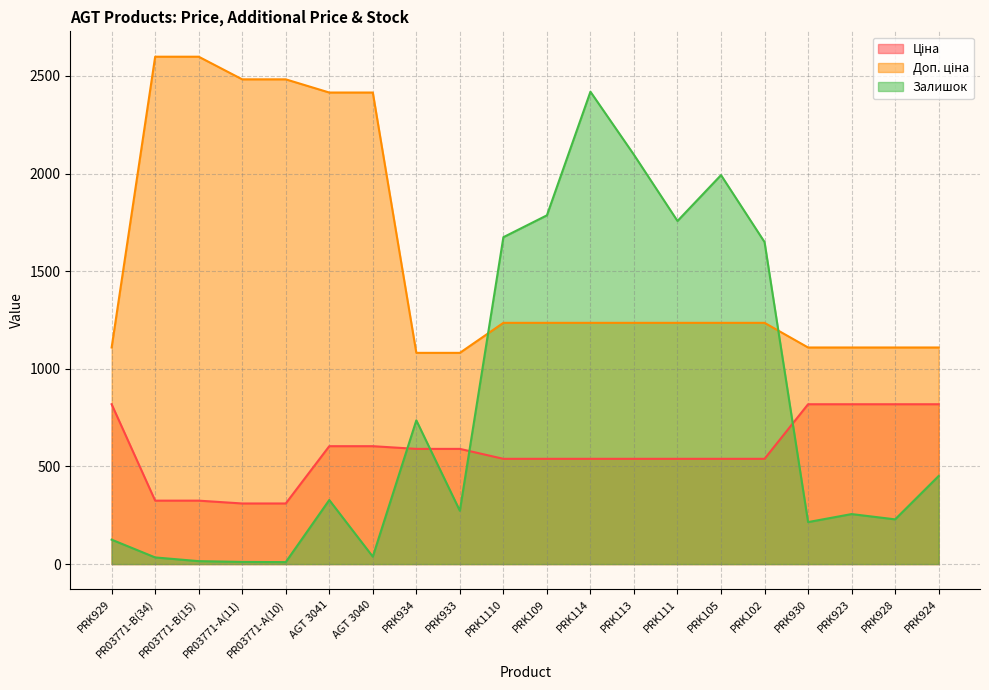

Rank the series by their average value, from lowest to highest.

Ціна, Залишок, Доп. ціна